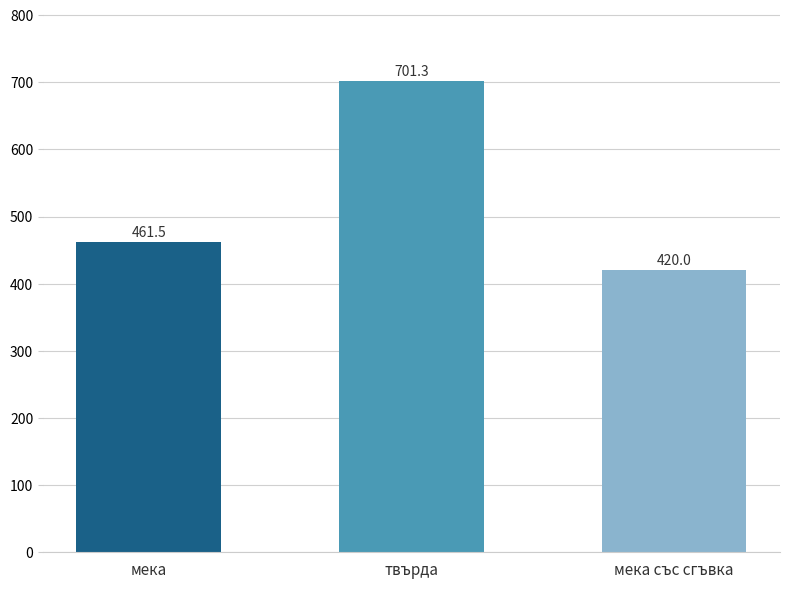

How many bars are there in total?

3